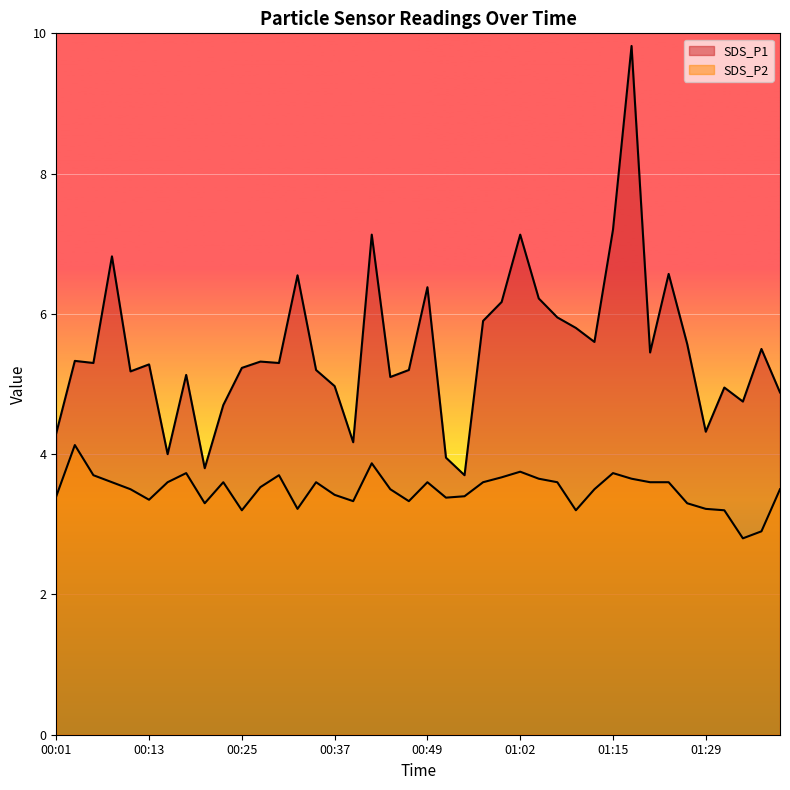

Is it true that SDS_P2 equals 1.6 at 01:29?

False